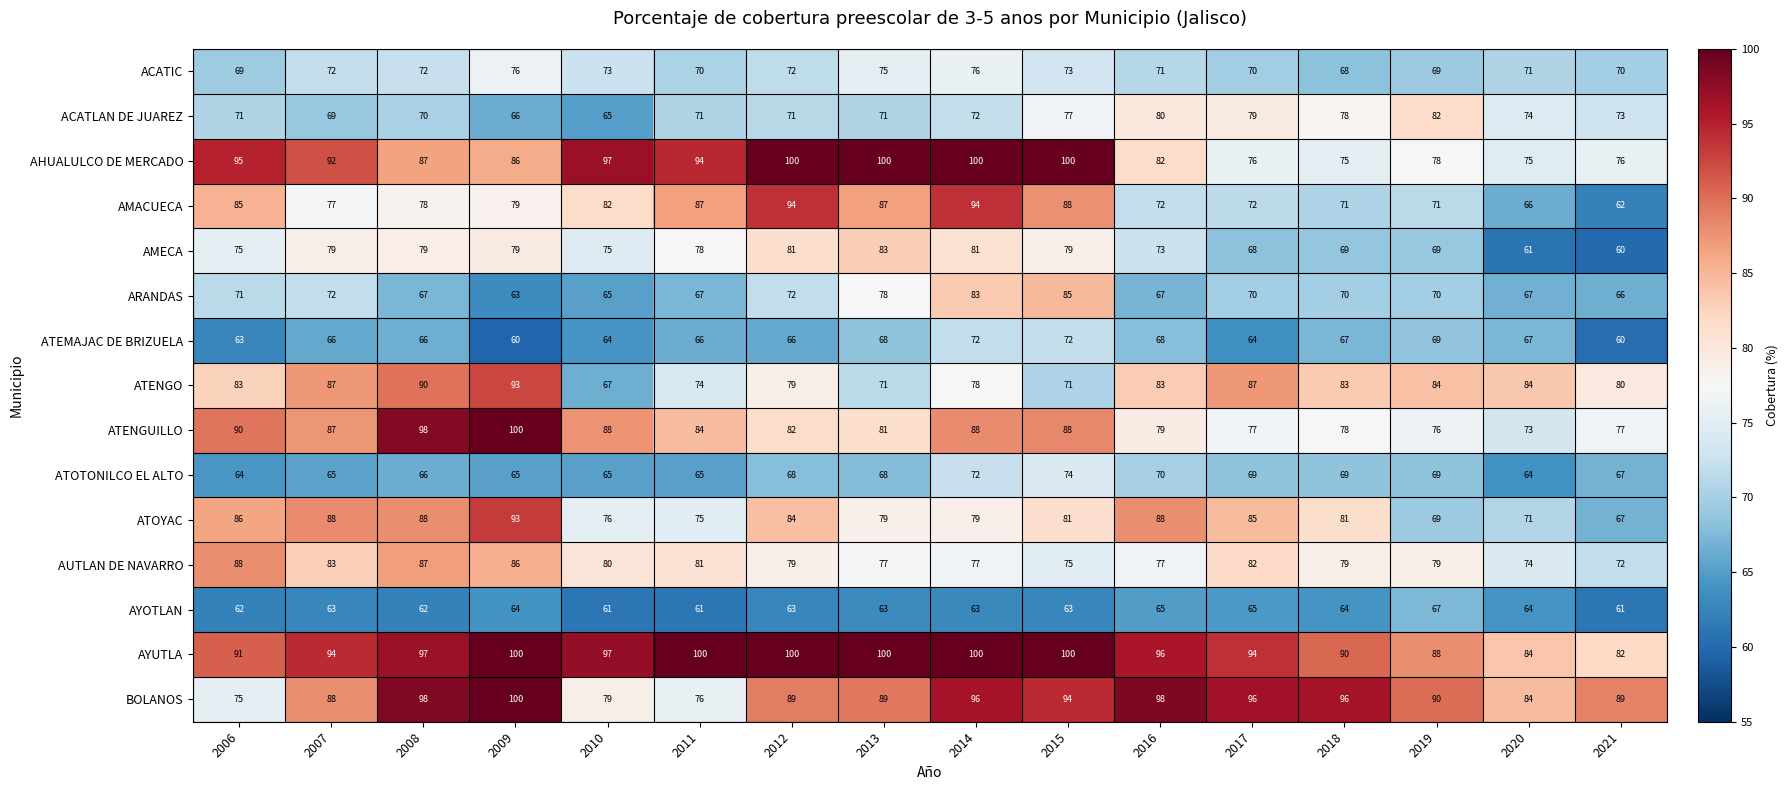

Is it true that AYOTLAN equals 65 at 2016?

True